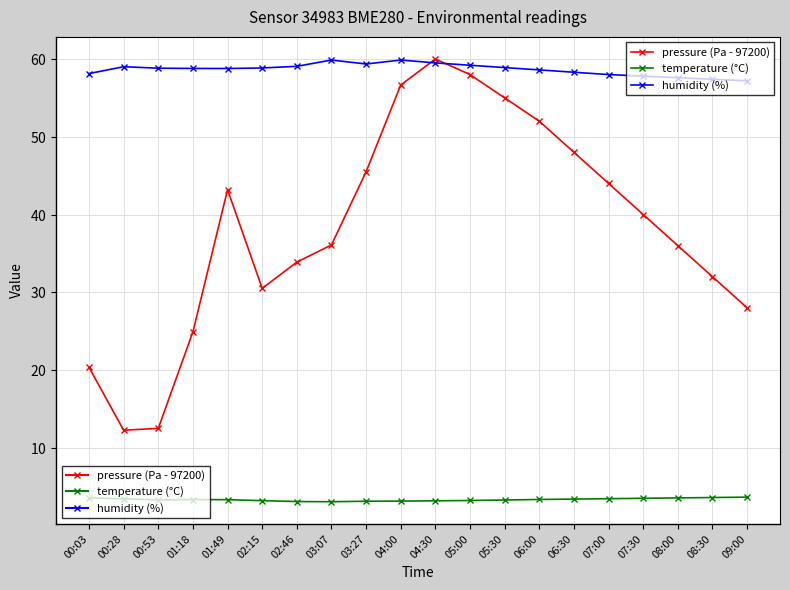

What are all the series names shown in the legend?

pressure (Pa - 97200), temperature (°C), humidity (%)